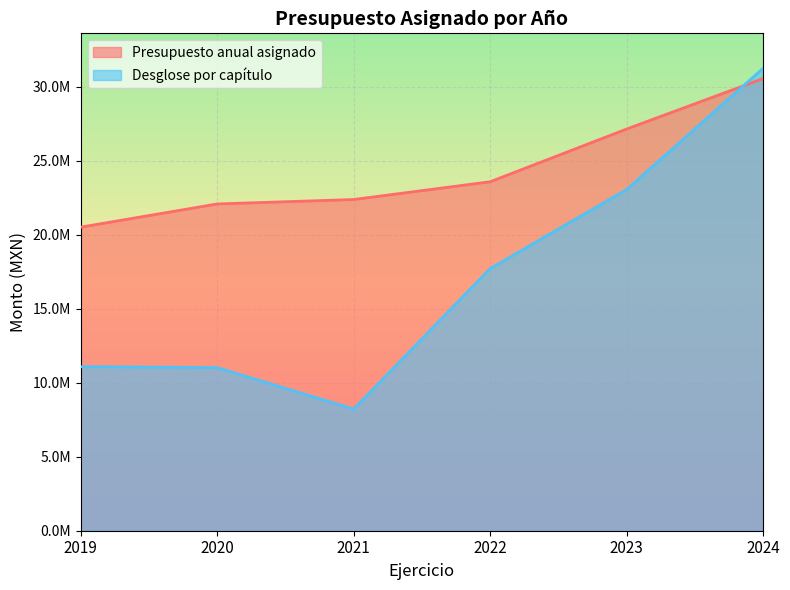

How many data points does each series have?

6